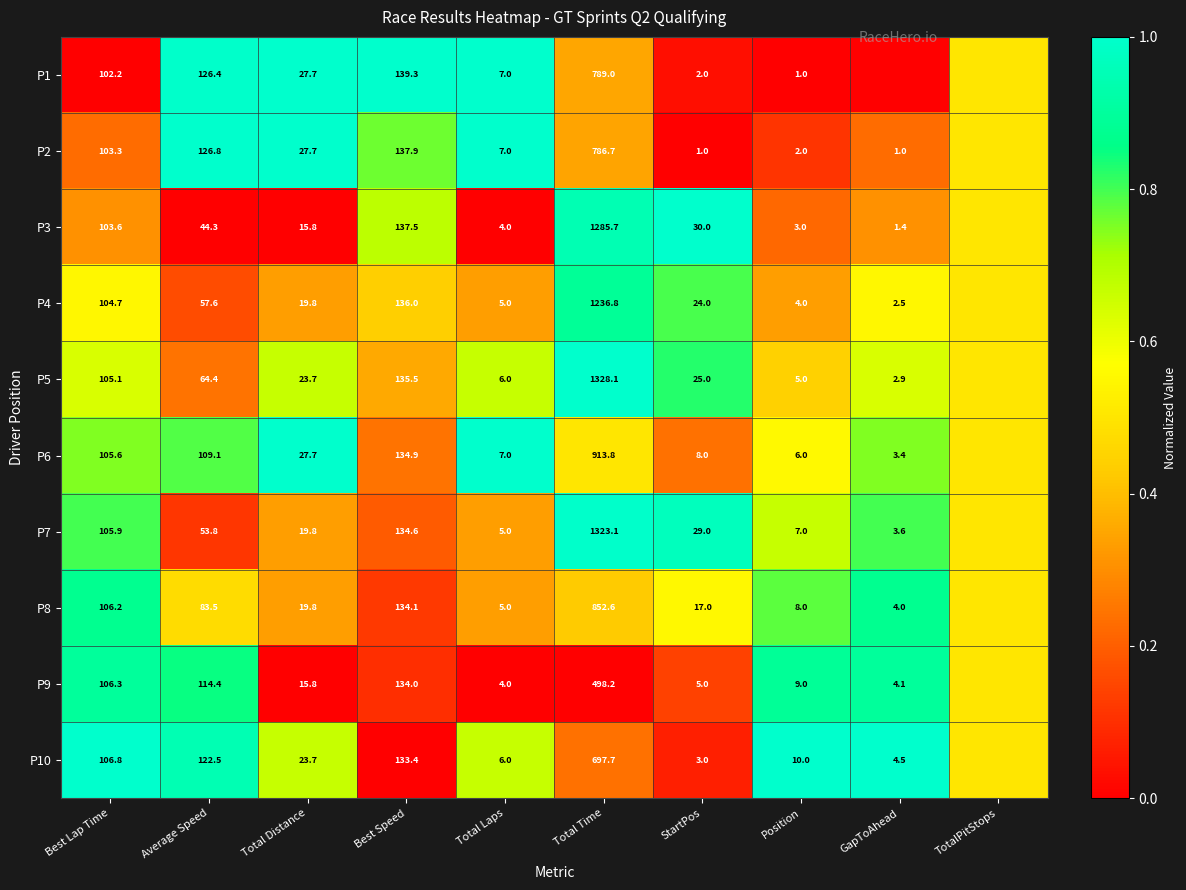

Between TotalPitStops and Total Laps, which is larger?

Total Laps